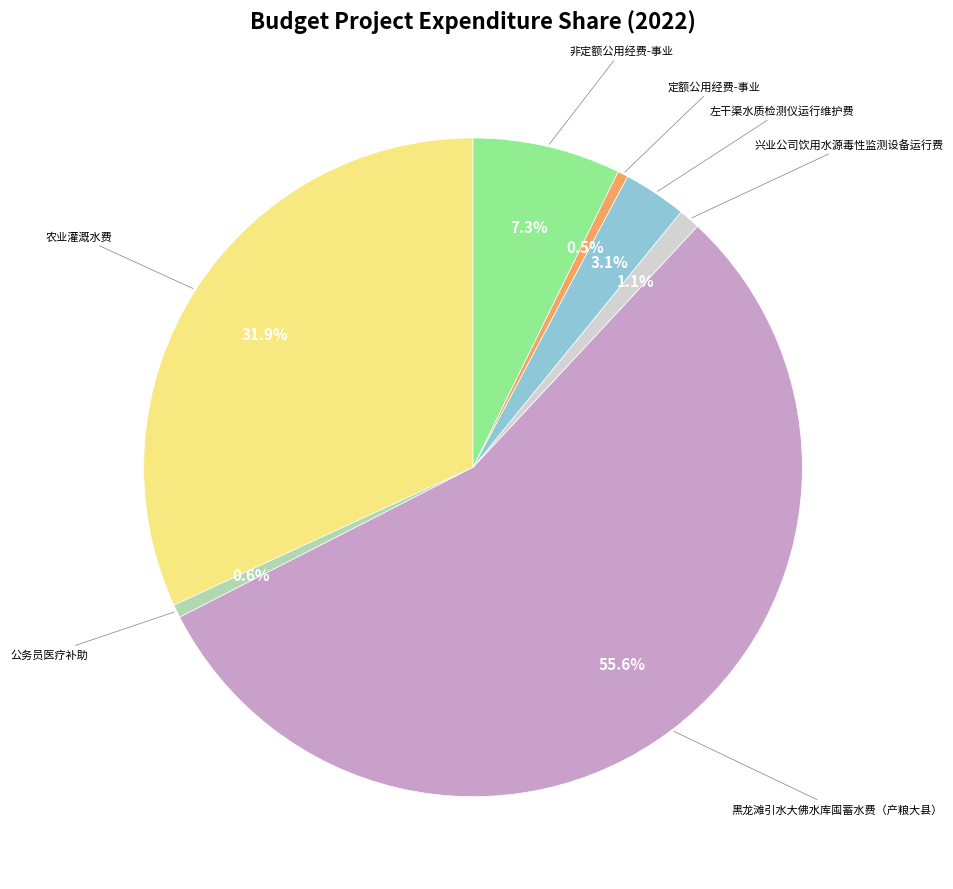

Does any single category account for the majority?

Yes